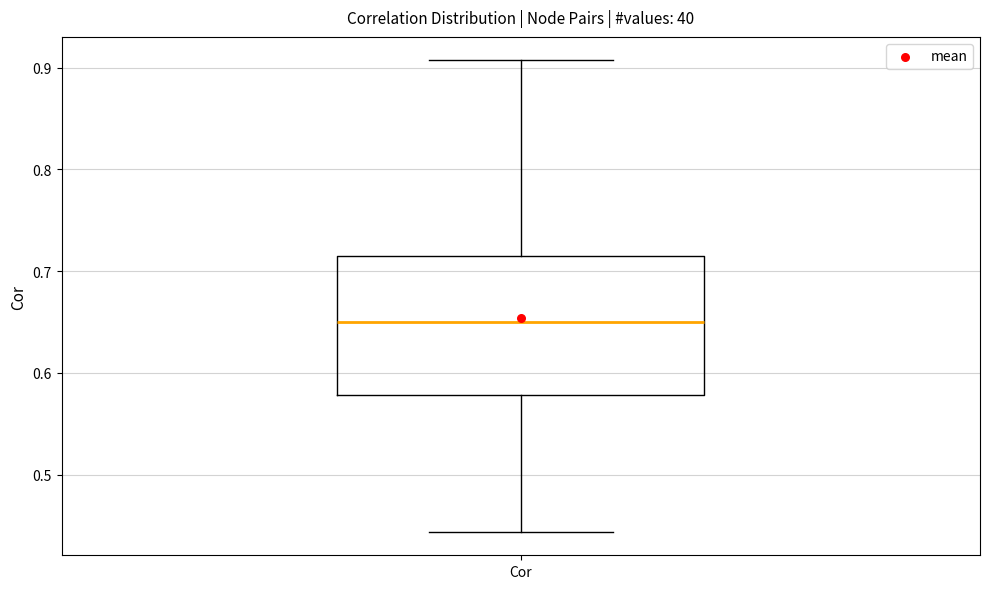

Where does the median line of the box for Cor sit on the y-axis? The values are not printed on the chart, so give them approximately, as read against the axis.

0.65